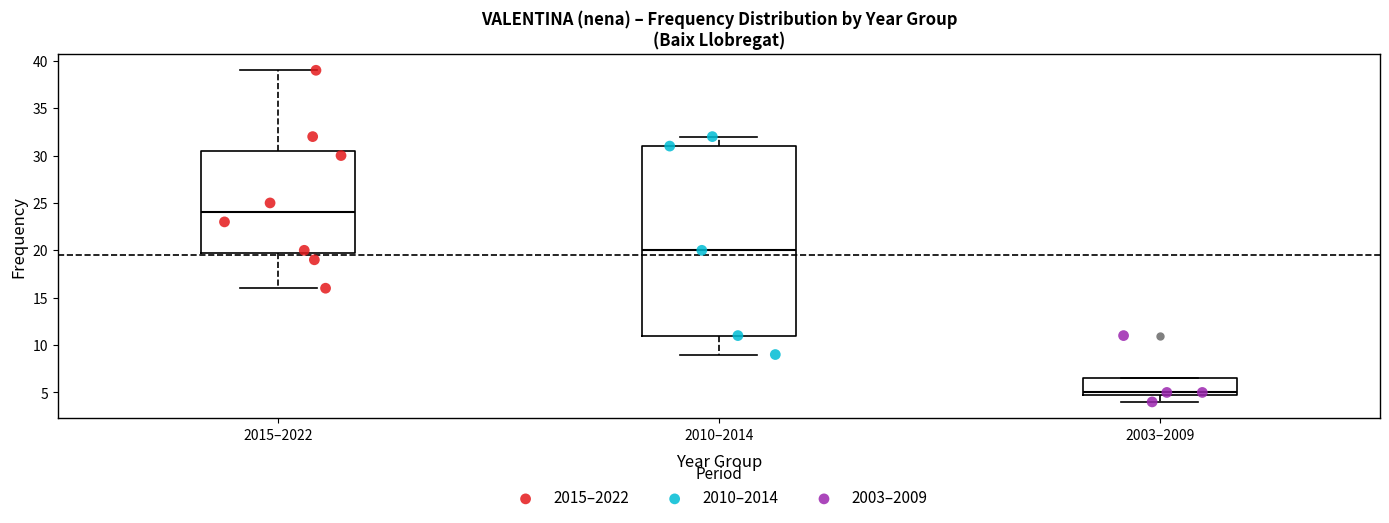

Where is the upper edge of the box for 2015–2022 on the y-axis? The values are not printed on the chart, so give them approximately, as read against the axis.

30.5